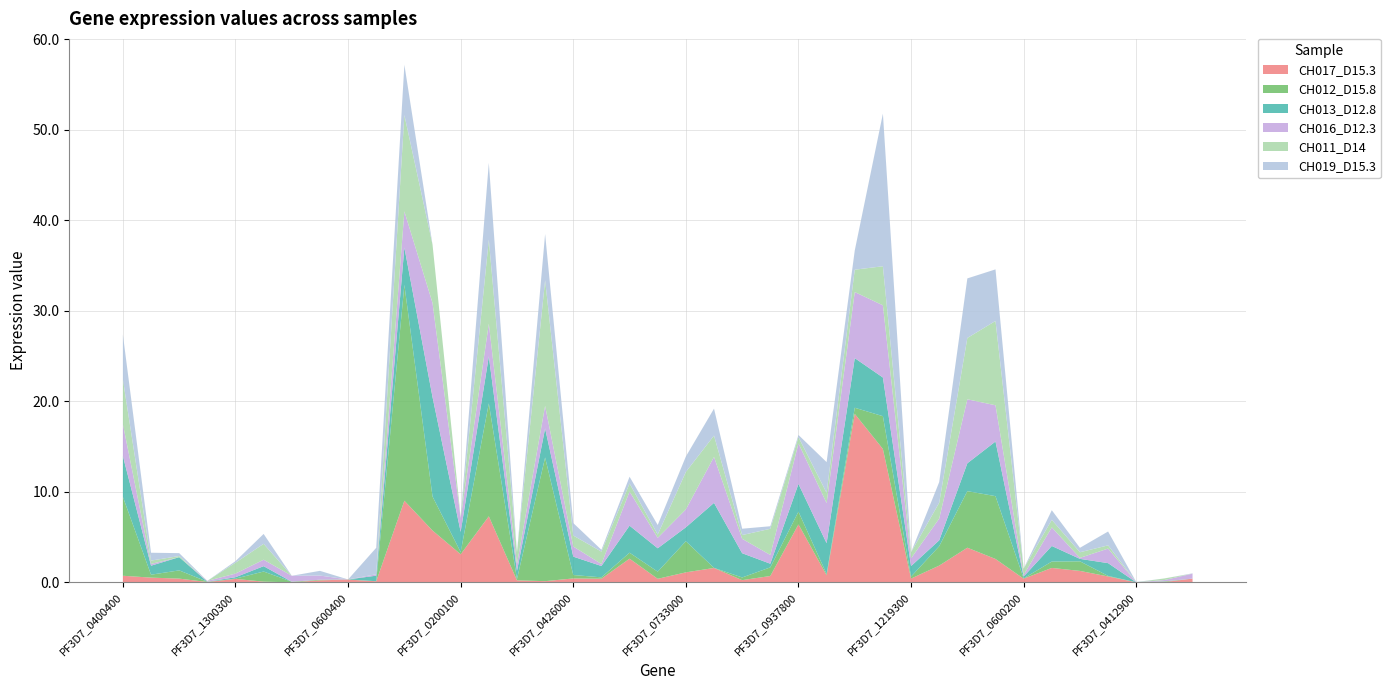

Reading right to left, list all the values displayed in this chart.

CH017_D15.3: 0.4	0.0	0.0	0.6	1.3	1.6	0.4	2.6	3.8	1.8	0.4	14.7	18.6	0.8	6.4	0.7	0.2	1.6	1.1	0.4	2.6	0.4	0.4	0.1	0.2	7.3	3.1	5.7	9.0	0.1	0.3	0.2	0.0	0.1	0.4	0.0	0.4	0.5	0.7
CH012_D15.8: 0.0	0.1	0.0	0.1	1.1	0.7	0.0	6.9	6.2	2.1	0.2	3.6	0.7	0.1	1.4	1.0	0.3	0.0	3.4	0.8	0.7	0.2	0.4	13.7	0.1	12.5	0.2	3.8	23.8	0.0	0.0	0.1	0.1	1.1	0.0	0.0	0.9	0.3	8.7
CH013_D12.8: 0.0	0.0	0.0	1.4	0.3	1.7	0.2	6.0	3.1	0.7	1.2	4.3	5.5	3.4	3.1	0.4	2.7	7.2	1.5	2.6	3.0	1.3	2.0	3.2	0.9	5.2	2.2	11.0	4.1	0.6	0.0	0.0	0.0	0.6	0.2	0.0	1.5	1.0	4.5
CH016_D12.3: 0.5	0.2	0.0	1.6	0.1	2.1	0.2	4.0	7.1	2.4	0.8	8.0	7.3	4.4	4.5	1.0	1.6	5.1	2.0	1.2	3.8	0.2	1.1	2.5	0.7	3.6	1.5	10.4	4.0	0.2	0.0	0.5	0.7	0.7	0.4	0.1	0.0	0.2	3.5
CH011_D14: 0.0	0.2	0.0	0.4	0.6	0.8	0.7	9.3	6.8	1.7	0.7	4.3	2.5	1.1	0.7	2.9	0.4	2.4	4.1	0.4	0.9	1.4	1.2	13.9	1.3	9.3	0.1	6.4	10.6	0.0	0.0	0.0	0.0	1.8	1.2	0.0	0.1	0.4	4.9
CH019_D15.3: 0.0	0.0	0.0	1.5	0.5	1.1	0.0	5.7	6.6	2.3	0.0	16.9	2.1	3.4	0.2	0.3	0.7	3.0	1.7	1.1	0.7	0.2	1.4	5.1	0.0	8.5	0.0	0.0	5.6	2.9	0.0	0.5	0.0	1.1	0.2	0.0	0.3	0.9	4.9